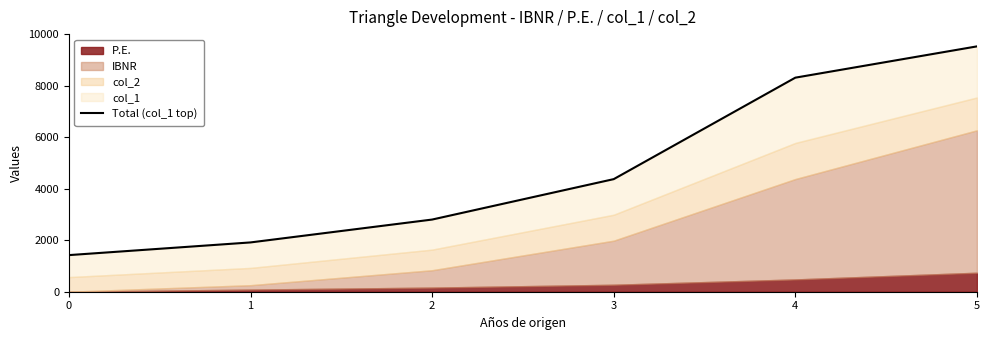

At which label is the value closest to 5475?

3